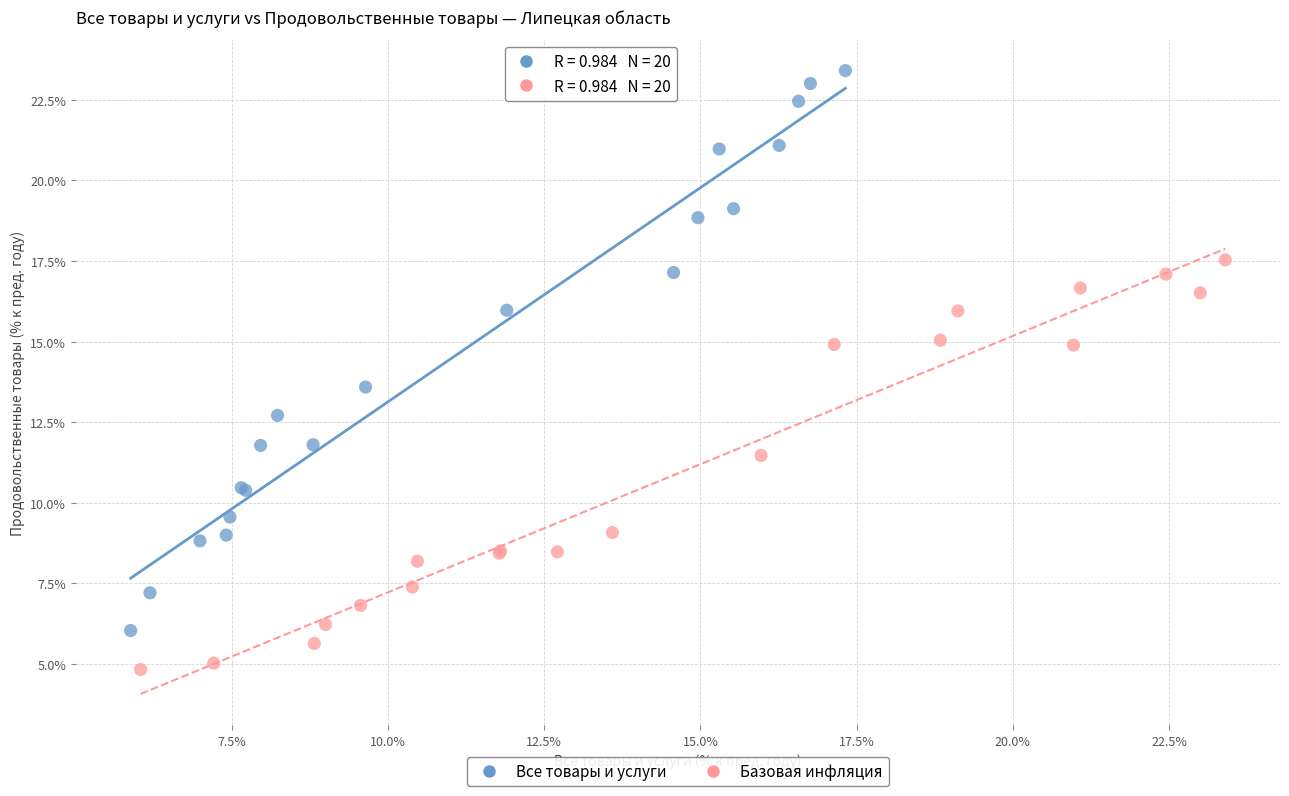

Which series contains the highest Y value?

Все товары и услуги